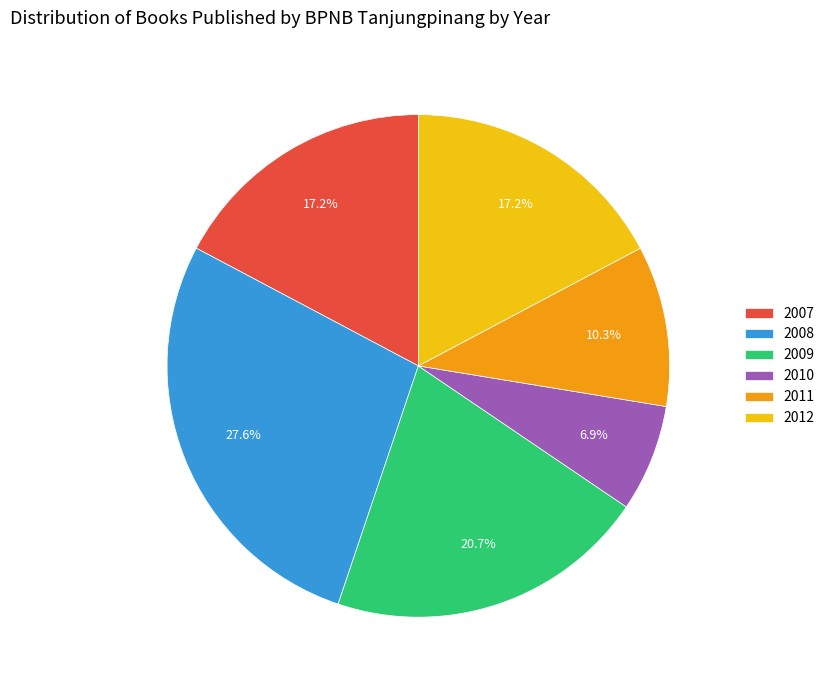

How many segments does this pie chart have?

6